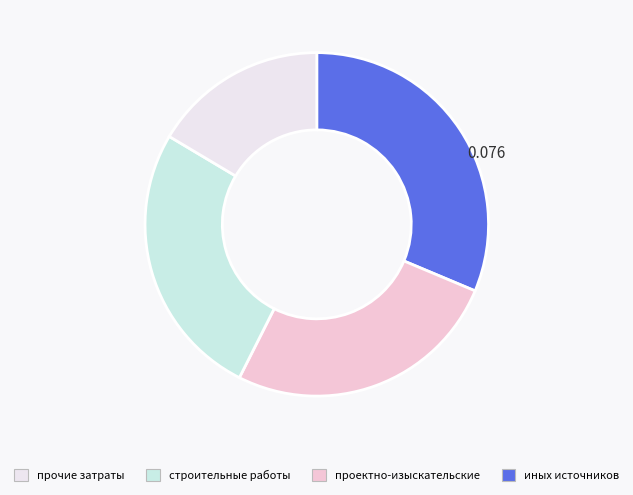

To the nearest percent, what is the difference between the largest and smallest slice percentages?

15%